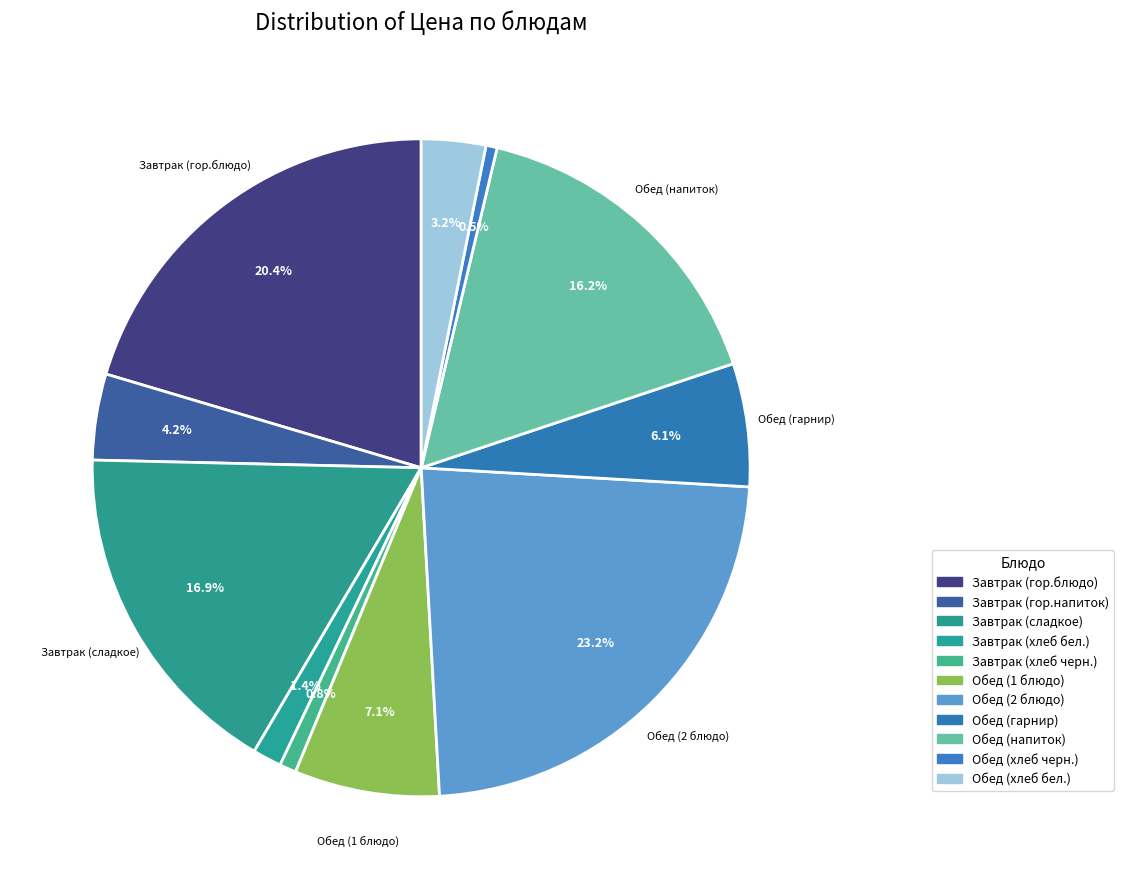

Do Обед (2 блюдо) and Обед (1 блюдо) together represent more than half of the pie?

No